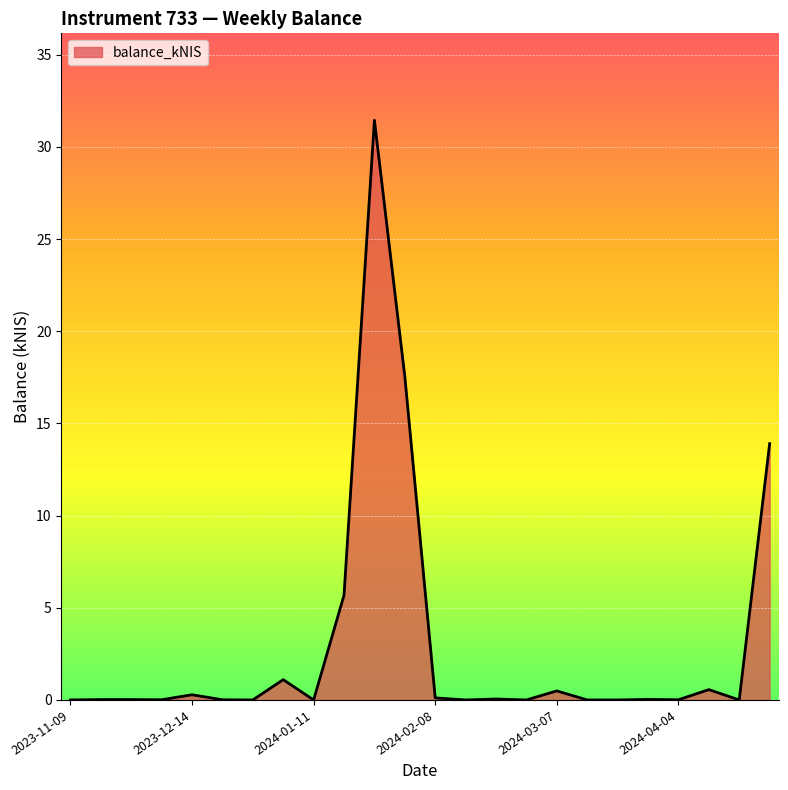

What is the maximum value shown in the chart?

31.4